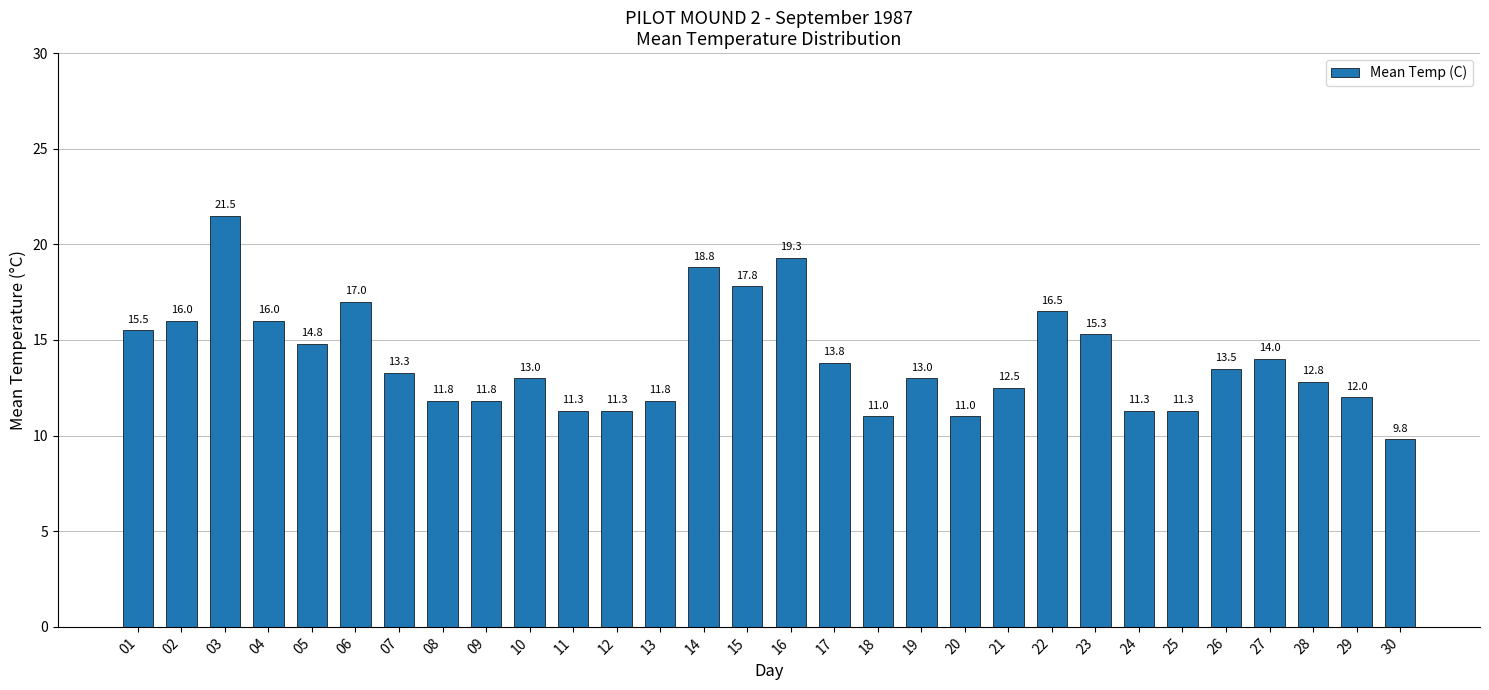

Are the bars grouped side by side (vs. stacked)?

No